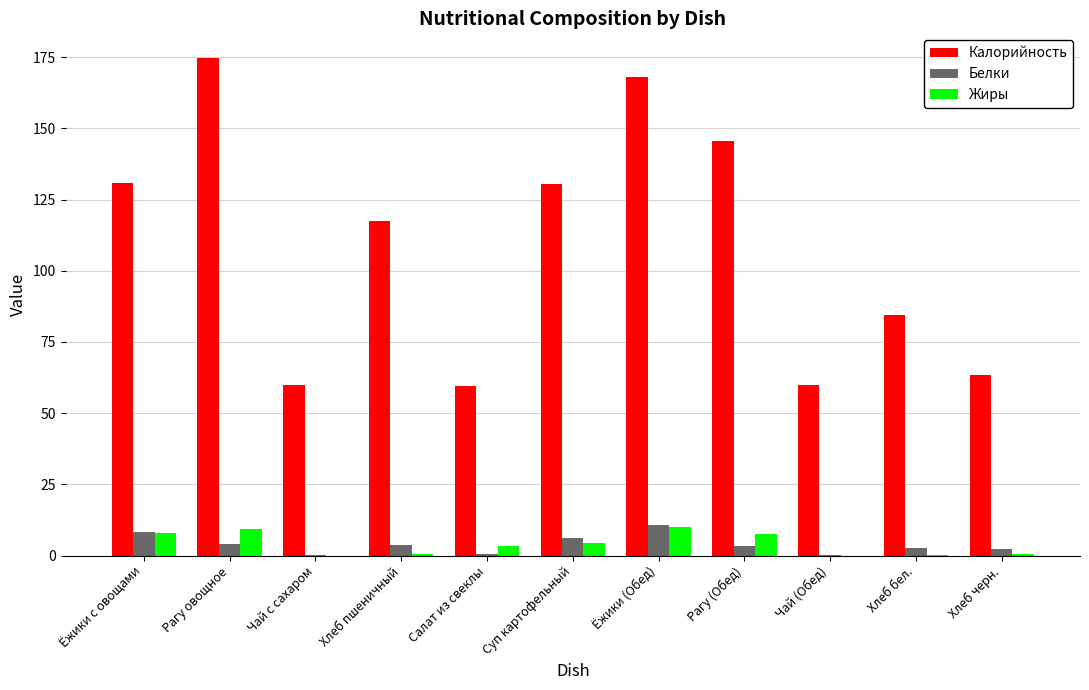

What is the maximum value shown in the chart?

174.6